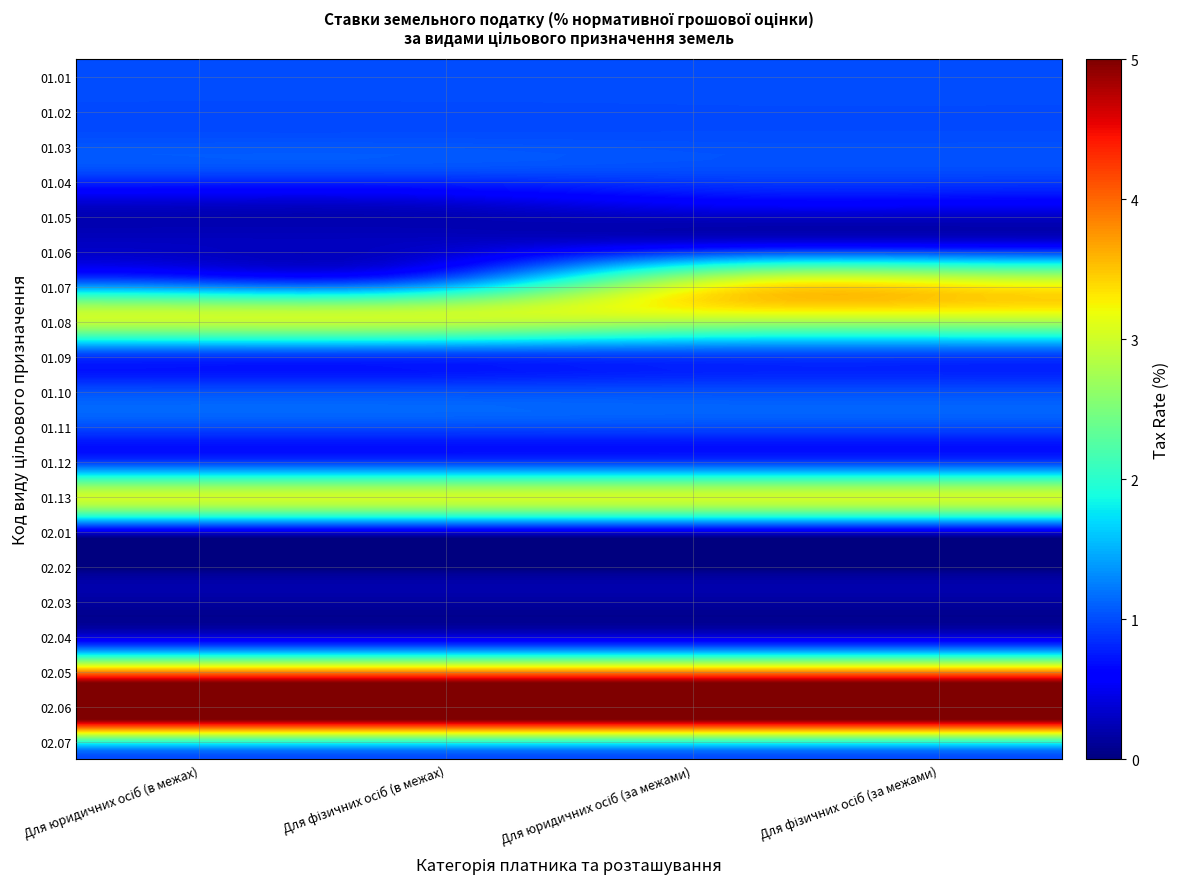

How many series are shown in this chart?

20